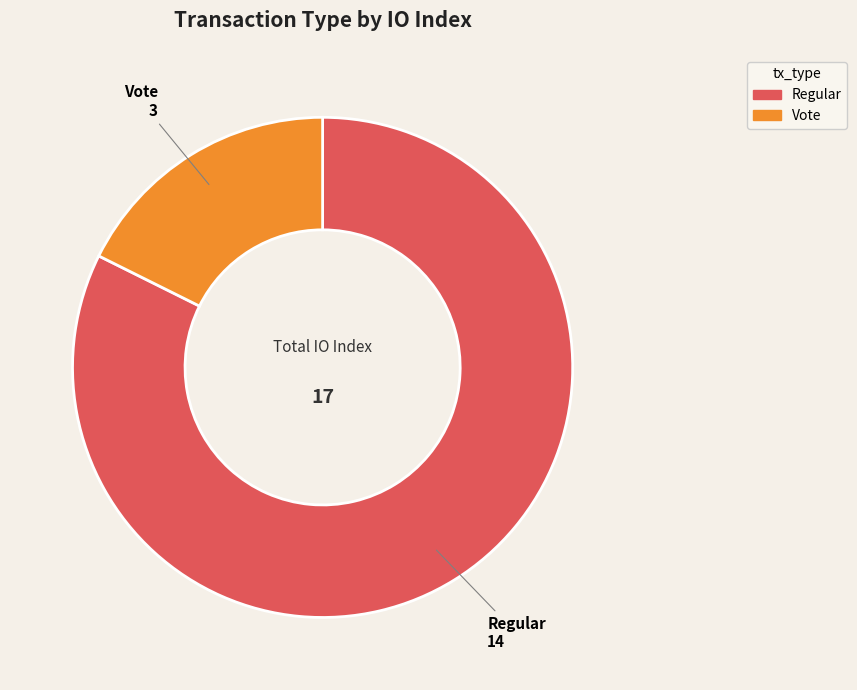

Rank the categories by value from lowest to highest.

Vote, Regular